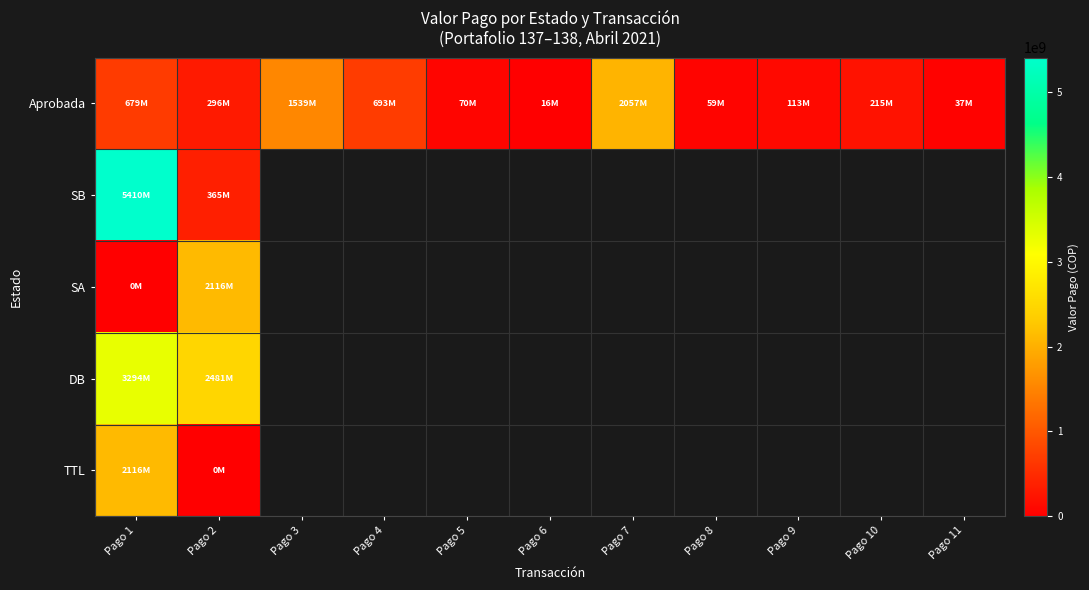

What is the difference between the maximum and minimum values in the TTL series?

2115986000.0